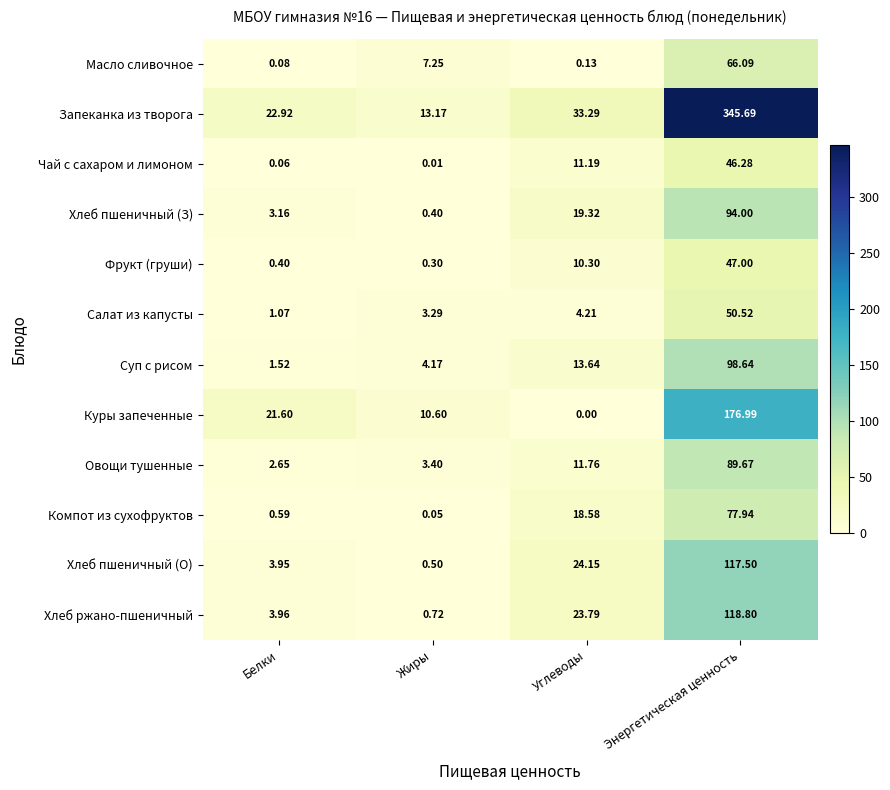

How many data points does each series have?

4